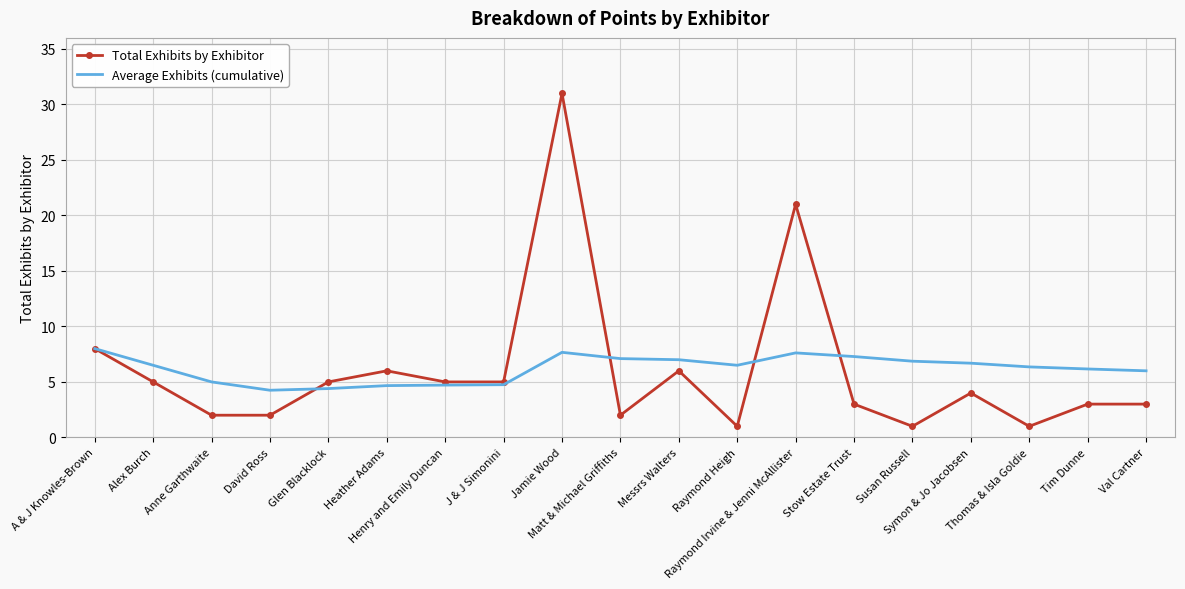

What are all the series names shown in the legend?

Total Exhibits by Exhibitor, Average Exhibits (cumulative)